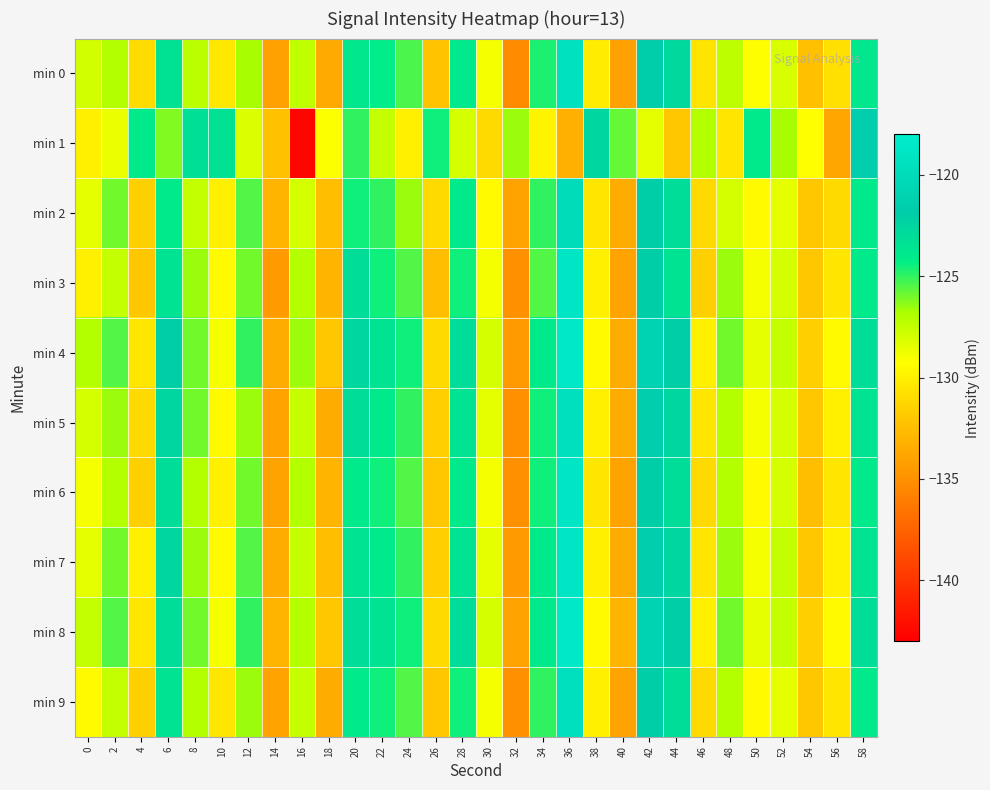

What is the total value across all series at 36?

-1205.7